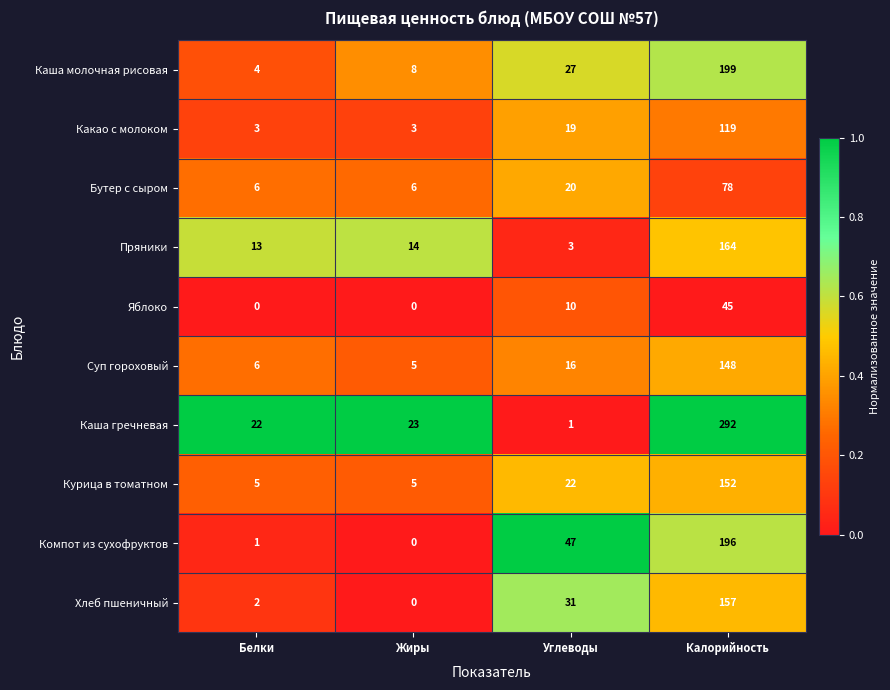

What is the spread (max minus min) of values at Углеводы?

46